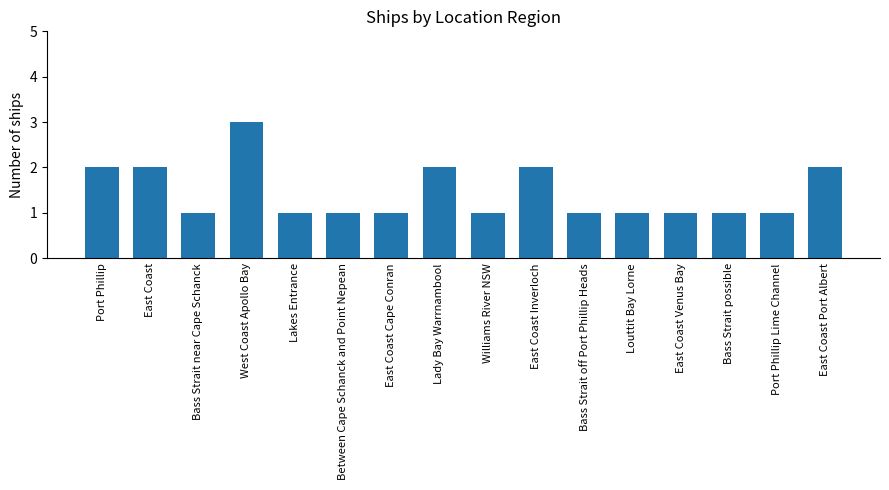

Are the bars horizontal?

No